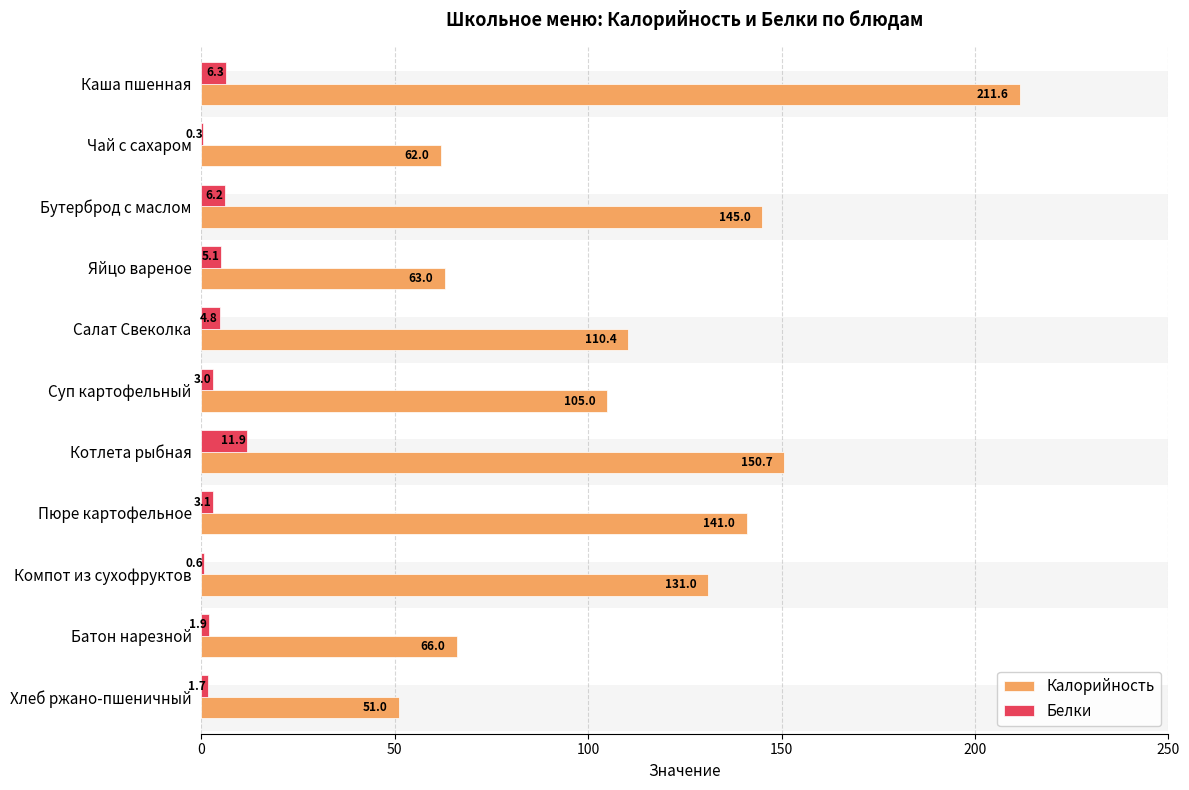

How many values in the Калорийность series are below 110?

5